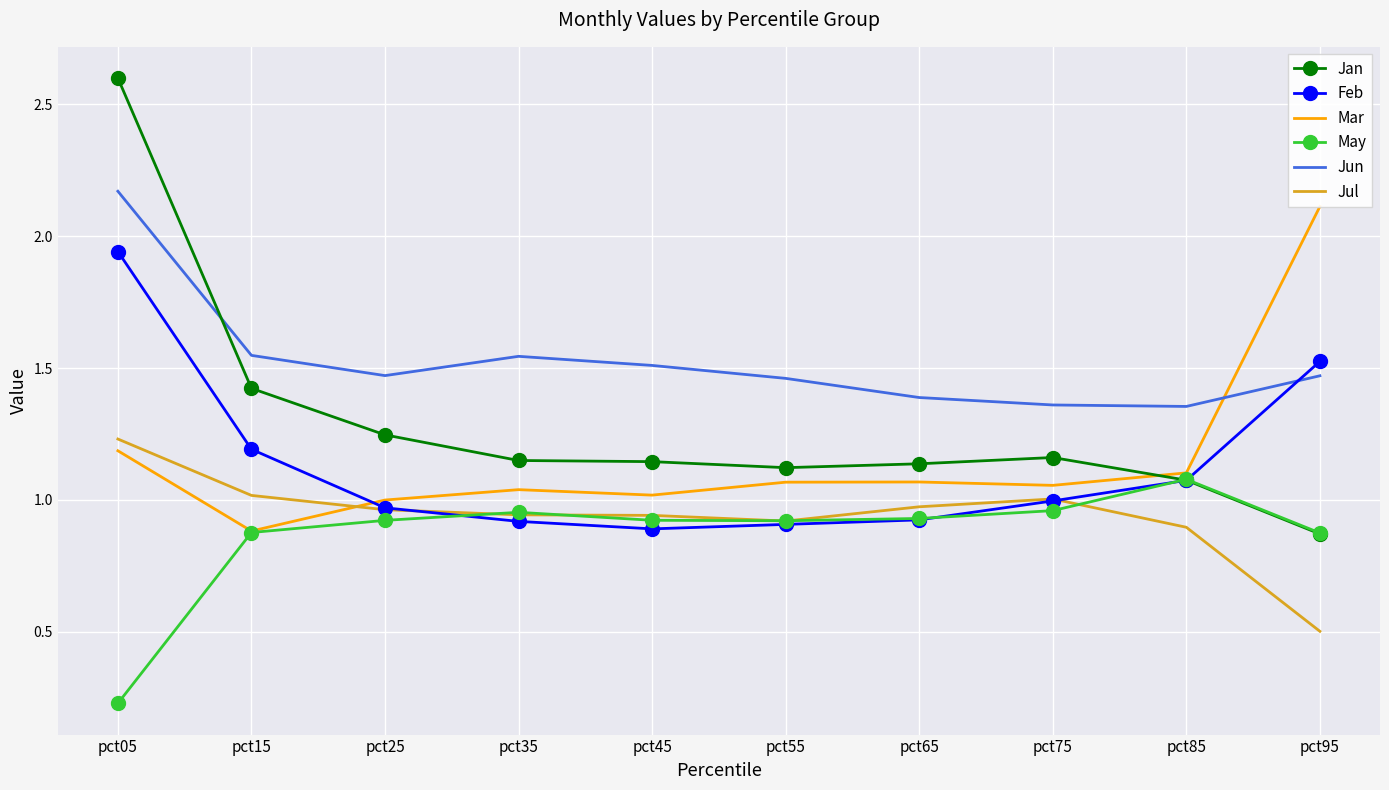

What is the difference between the May values at pct85 and pct05?

0.8